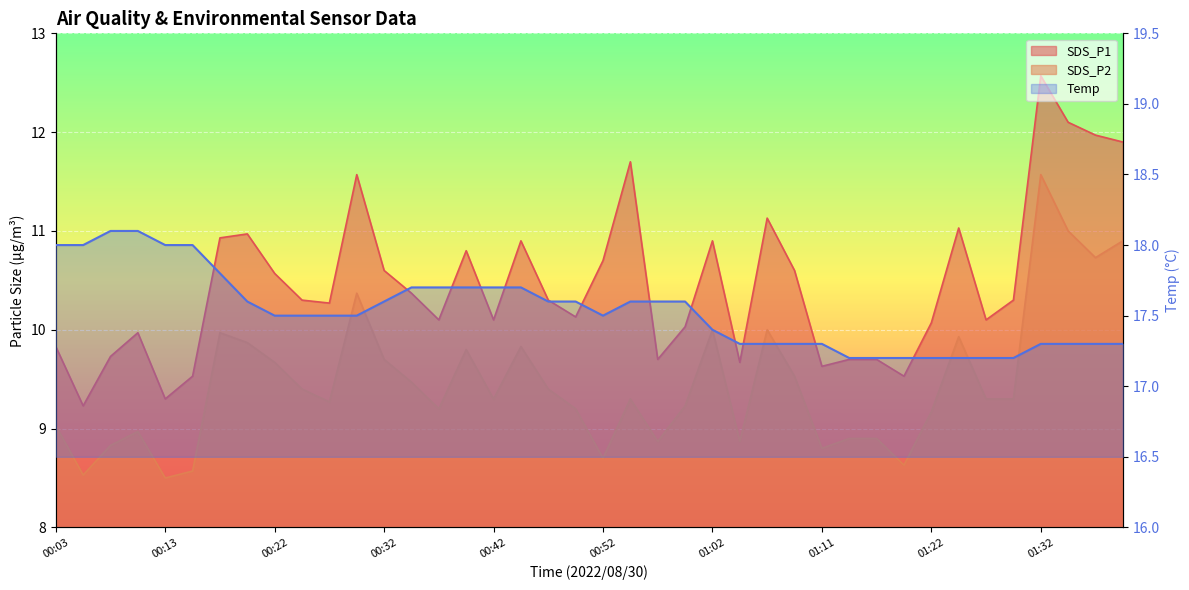

Which series changed the most between 00:22 and 01:37?

SDS_P1